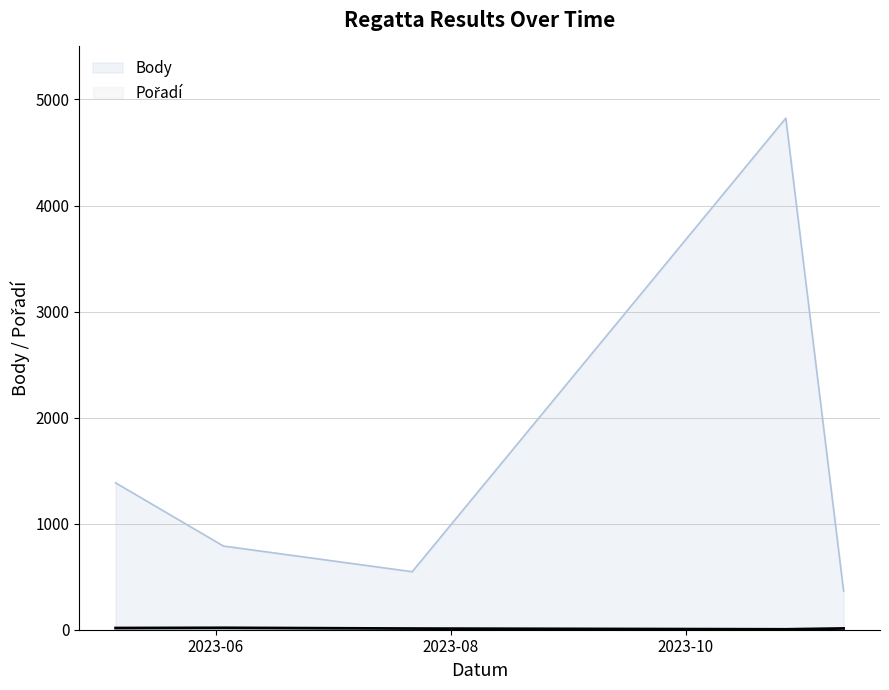

How many series are shown in this chart?

2